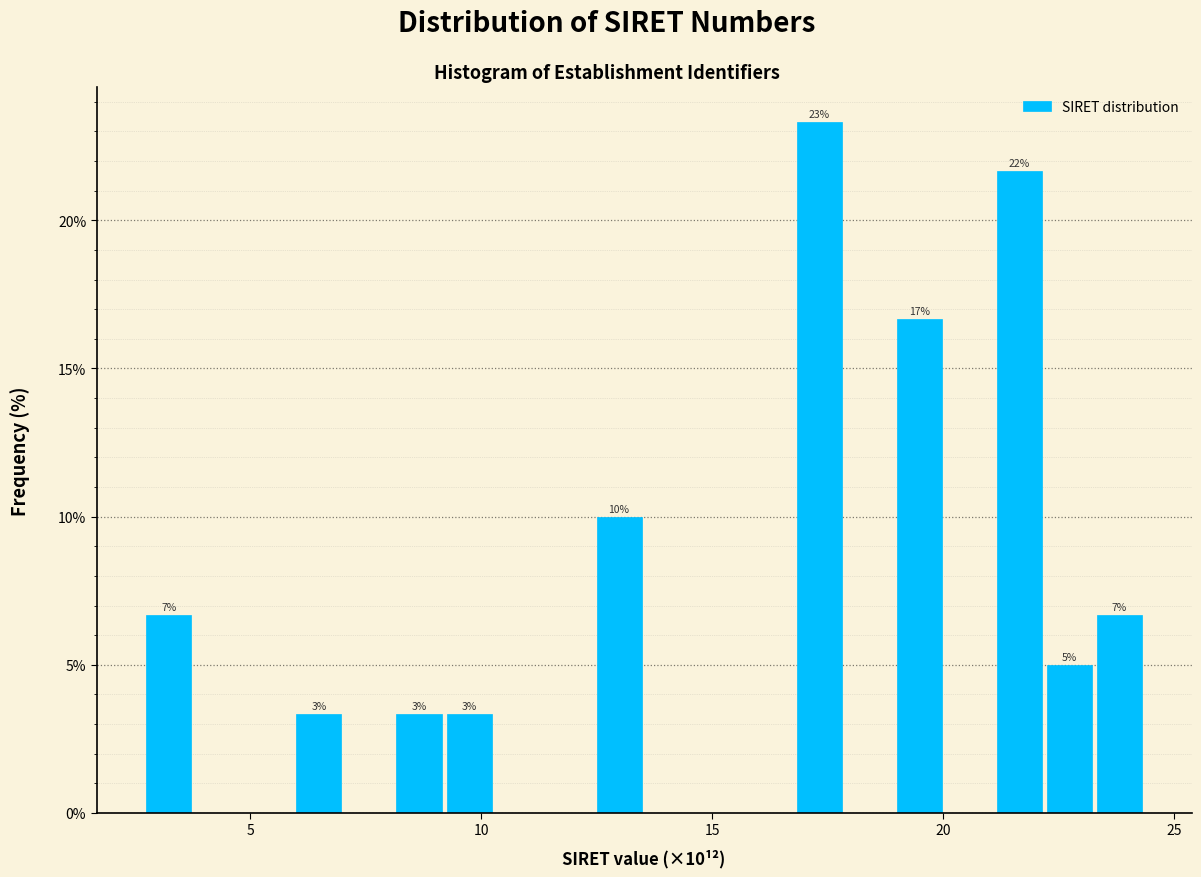

Around what value on the x-axis is the tallest bar? Give the approximate position of its centre, as read against the axis.

17.5